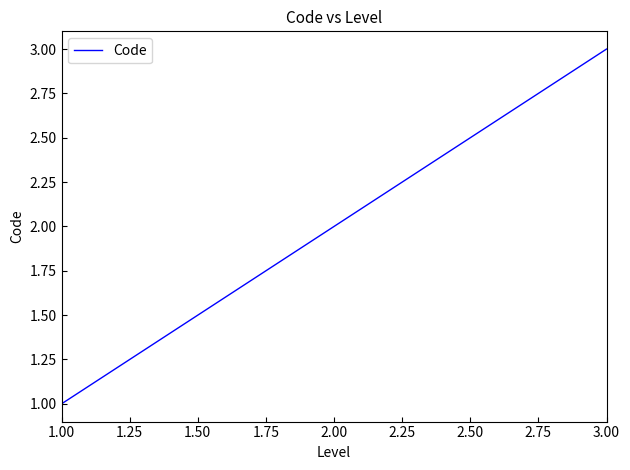

Rank the categories by value from lowest to highest.

1.00, 2.00, 3.00